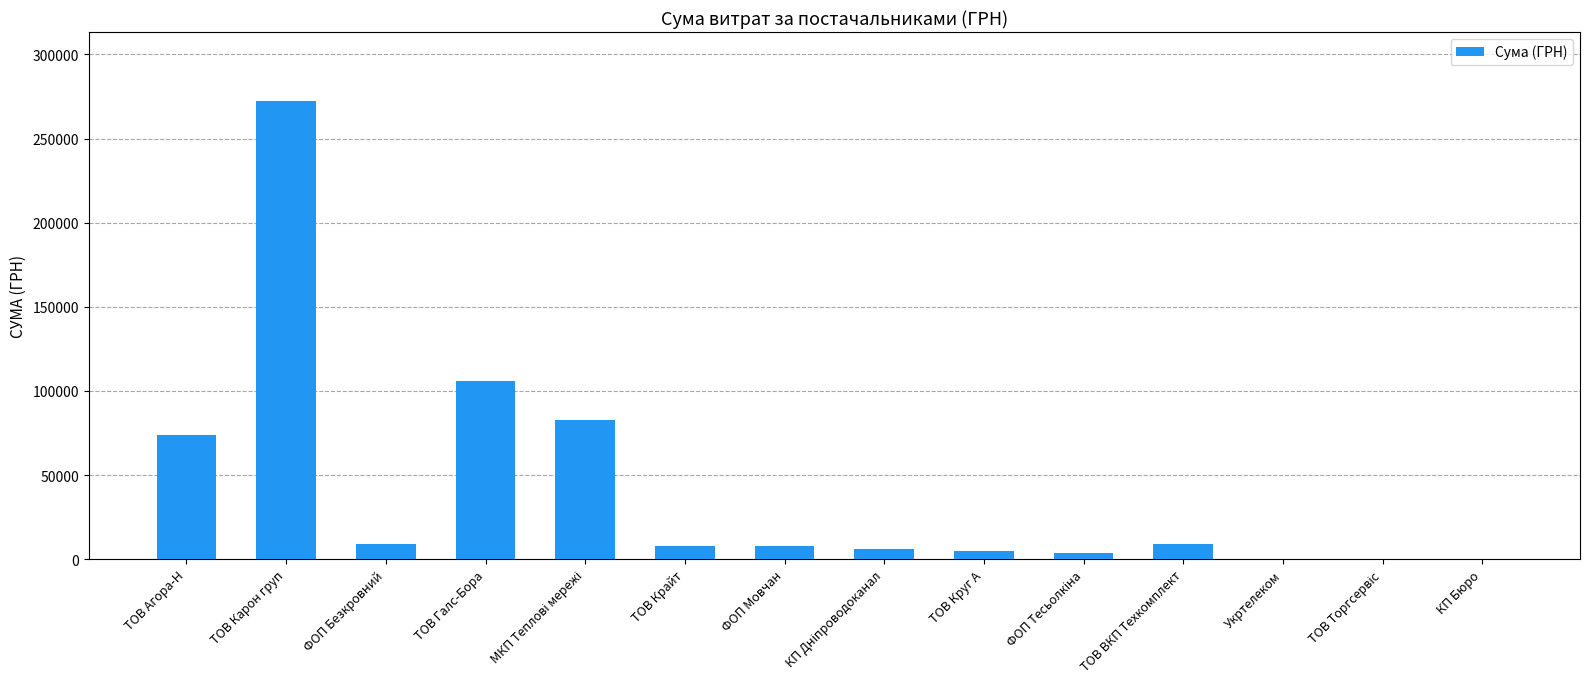

At which category does the chart reach its peak across all series?

ТОВ Карон груп